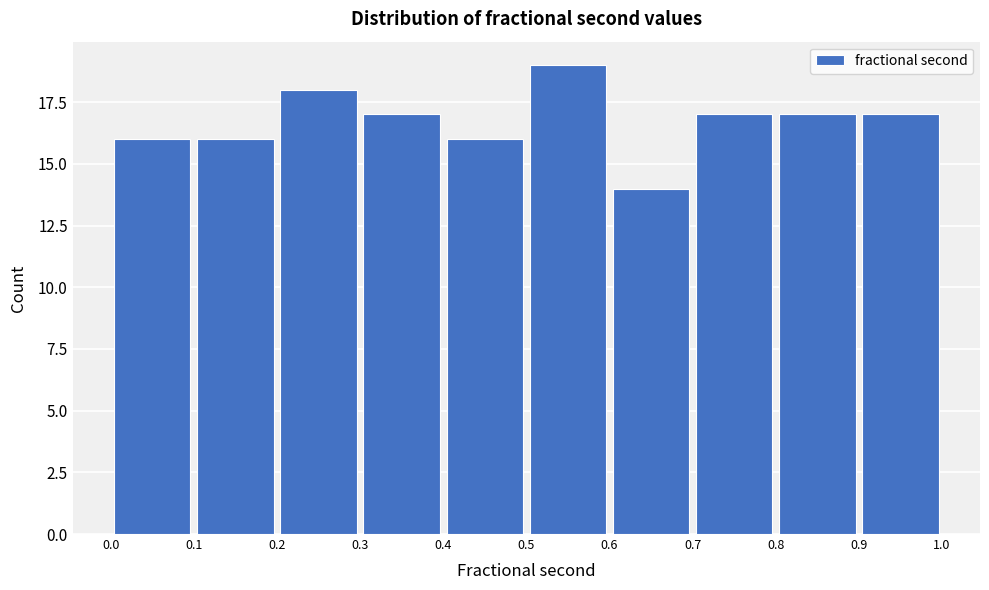

What is the height of the bar covering 0.1 to 0.2 on the x-axis? The values are not printed on the chart, so give them approximately, as read against the axis.

16